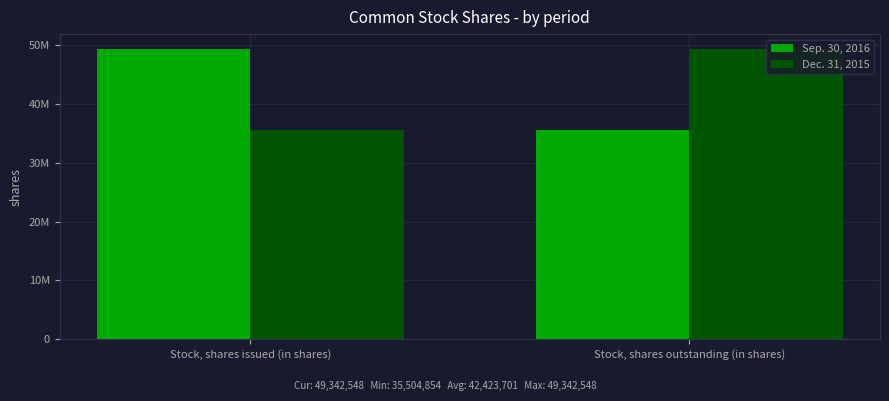

Does the chart contain stacked bars?

No